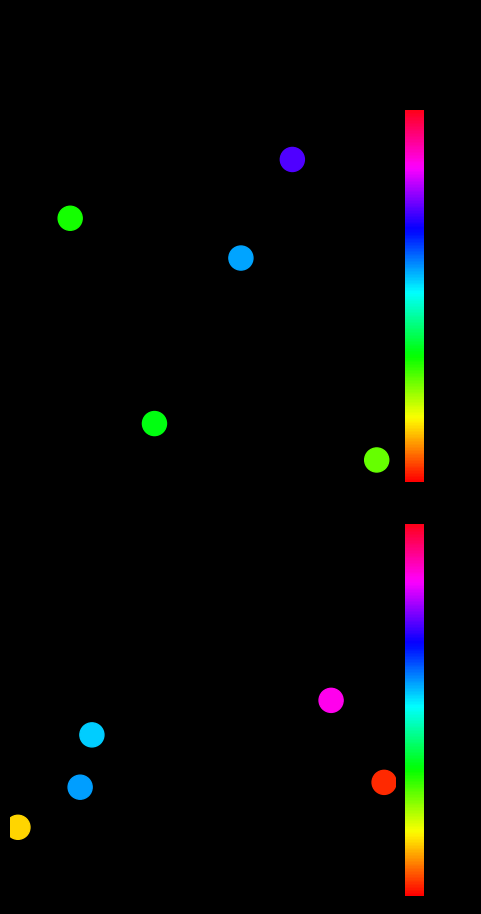

Is it true that Age-Adjusted Death Rate equals 0.1 at 1?

False